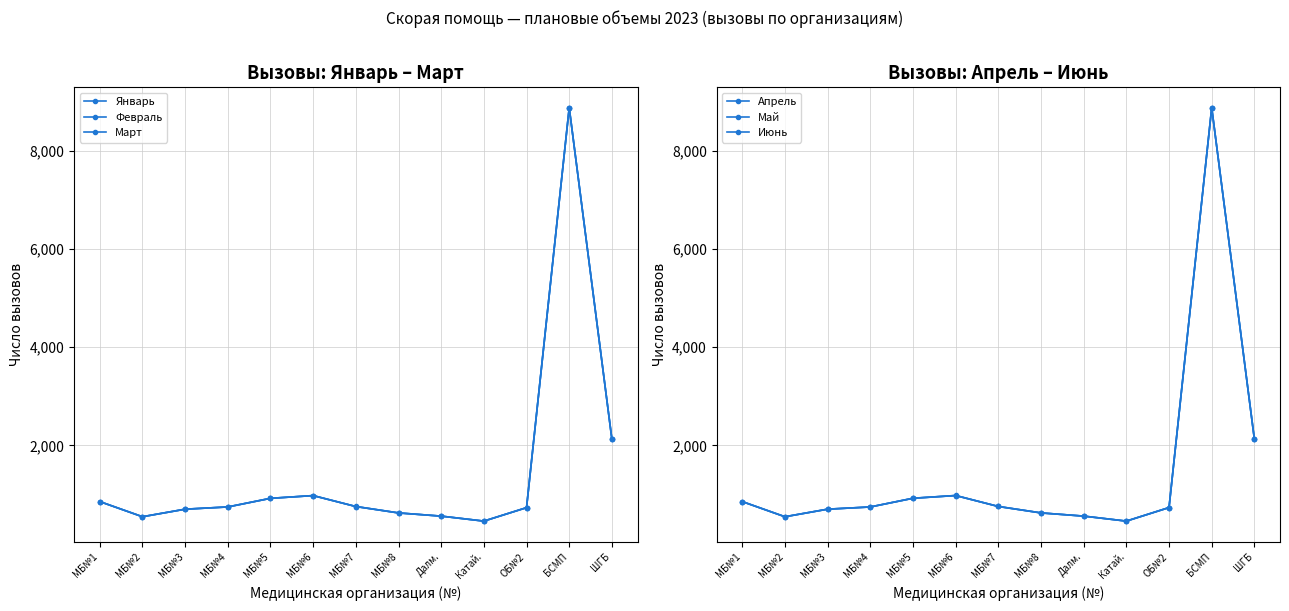

What position from the left is МБ№2?

2